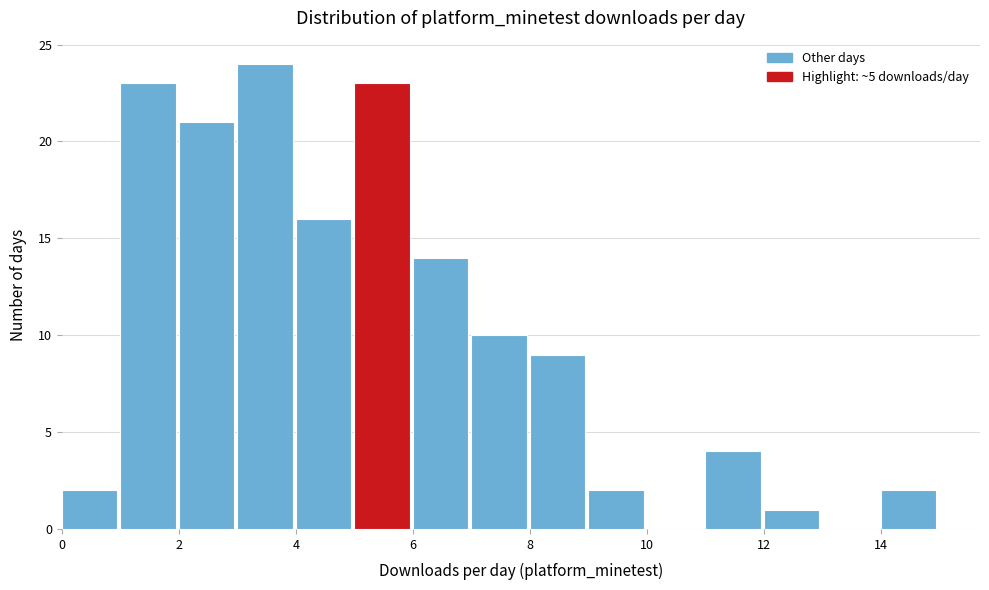

Reading left to right, transcribe this chart: for each bar, give the range it covers on the x-axis and its height. The values are not printed on the chart, so give them approximately, as read against the axis.

0 to 1: 2
1 to 2: 23
2 to 3: 21
3 to 4: 24
4 to 5: 16
5 to 6: 23
6 to 7: 14
7 to 8: 10
8 to 9: 9
9 to 10: 2
10 to 11: 0
11 to 12: 4
12 to 13: 1
13 to 14: 0
14 to 15: 2